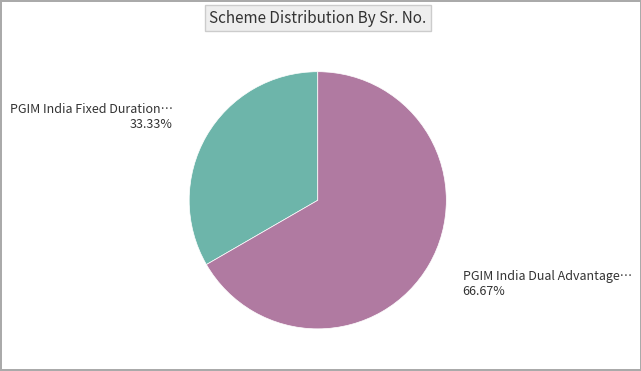

Is there any slice that represents more than half of the pie?

Yes